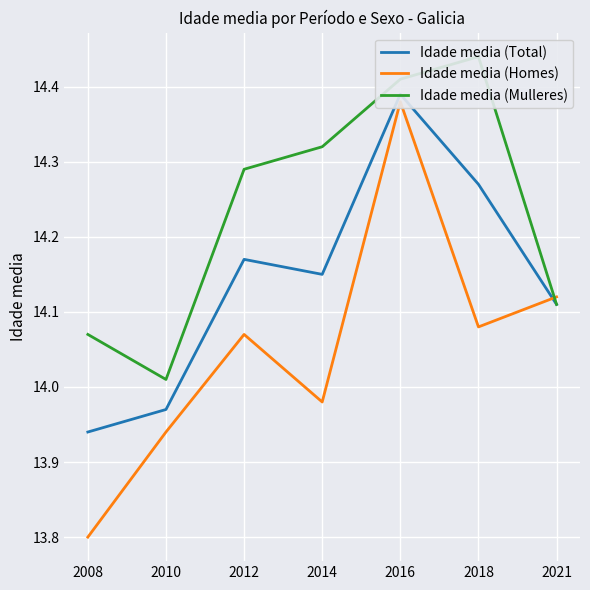

Is the value of Idade media (Total) at 2008 greater than the value of Idade media (Mulleres) at 2016?

No